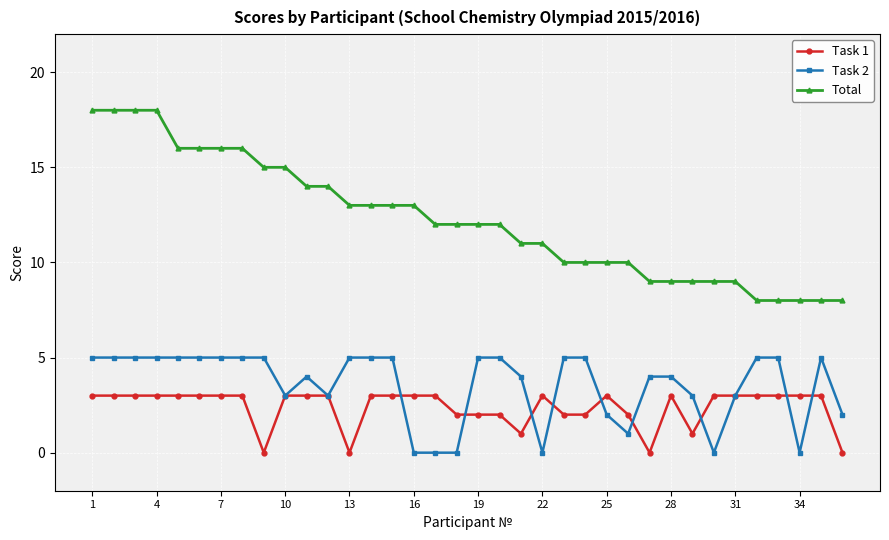

What are all the series names shown in the legend?

Task 1, Task 2, Total